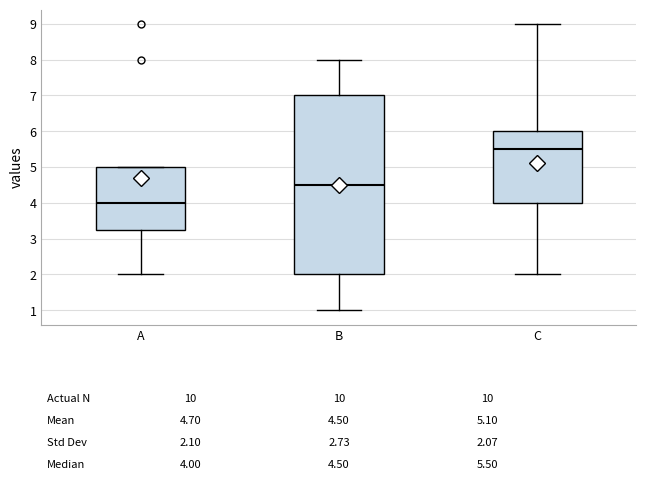

Which box is the tallest, from its lower edge to its upper edge?

B